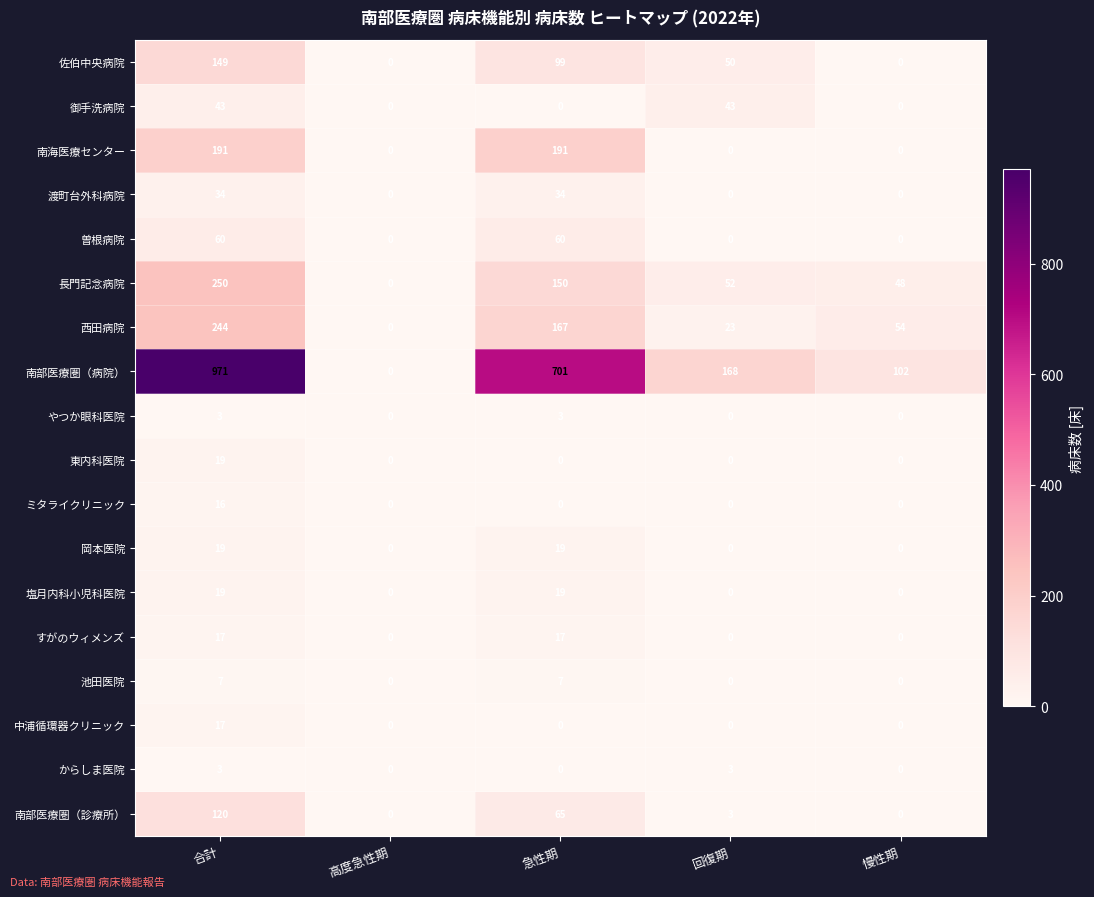

What is the sum of all 西田病院 values?

488